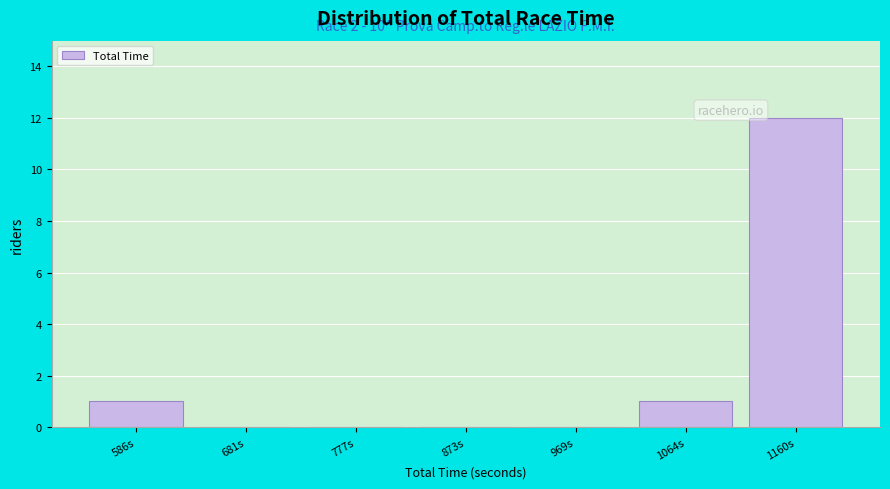

Reading right to left, extract all data points from this chart.

1160s=12	1064s=1	969s=0	873s=0	777s=0	681s=0	586s=1